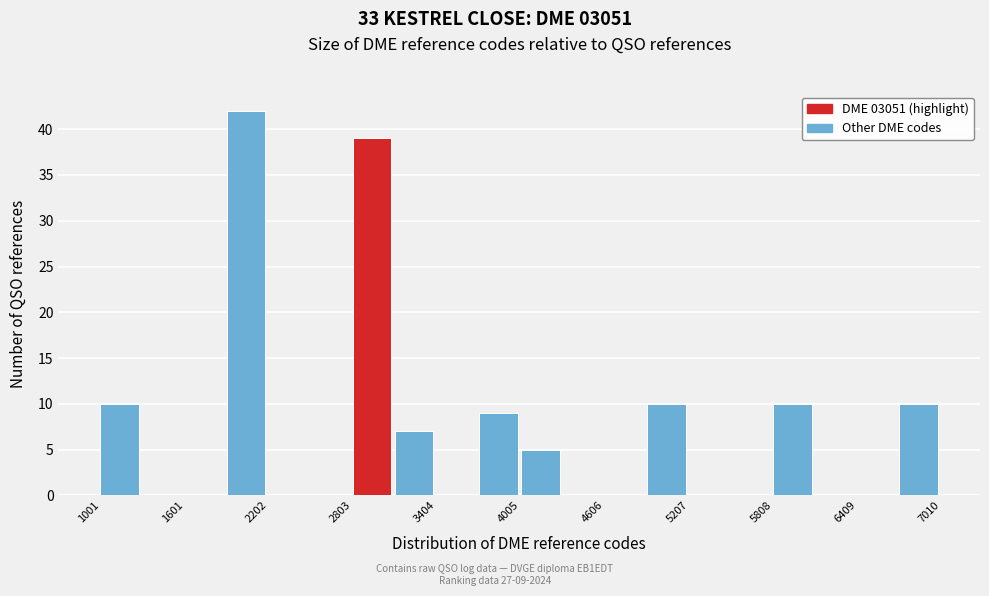

Read against the x-axis, roughly where is the centre of the tallest bar?

2000